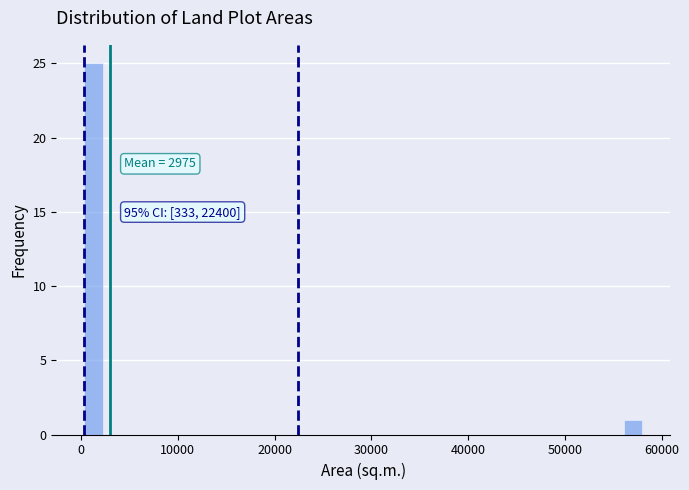

Read against the x-axis, roughly where is the centre of the tallest bar?

1000